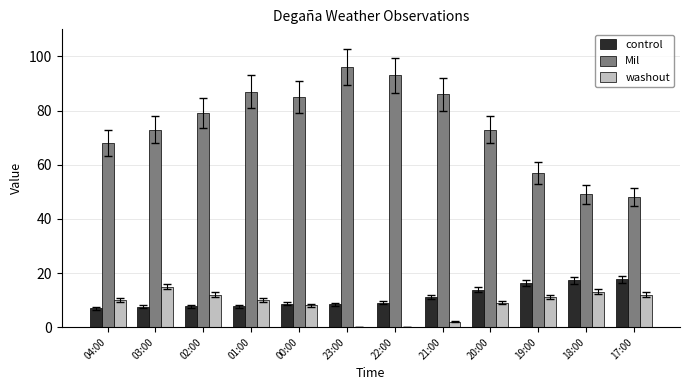

The control series shows 9.0 at 22:00. True or false?

True